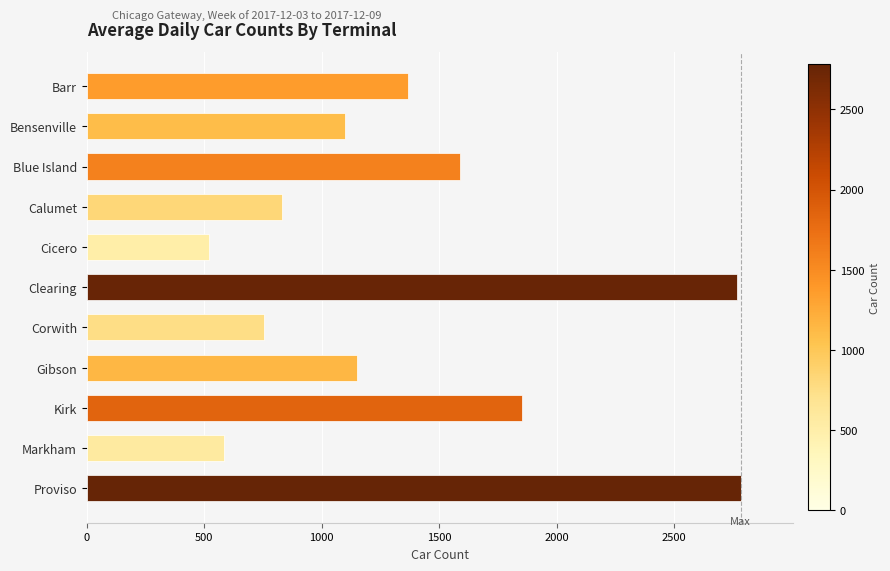

What is the sum of all values?

15300